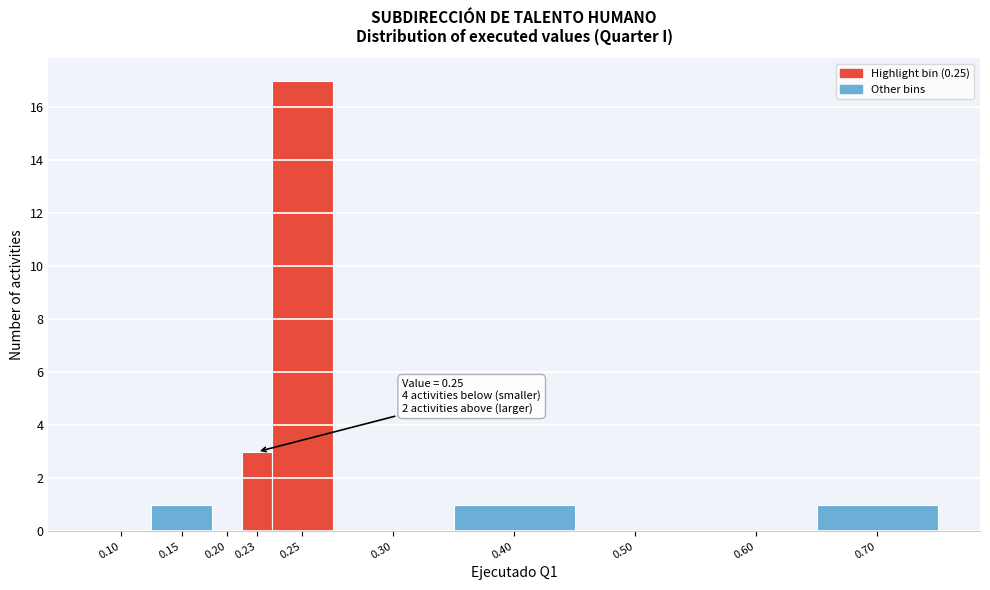

Reading left to right, extract all data points from this chart.

0.10=0	0.15=1	0.20=0	0.23=3	0.25=17	0.30=0	0.40=1	0.50=0	0.60=0	0.70=1